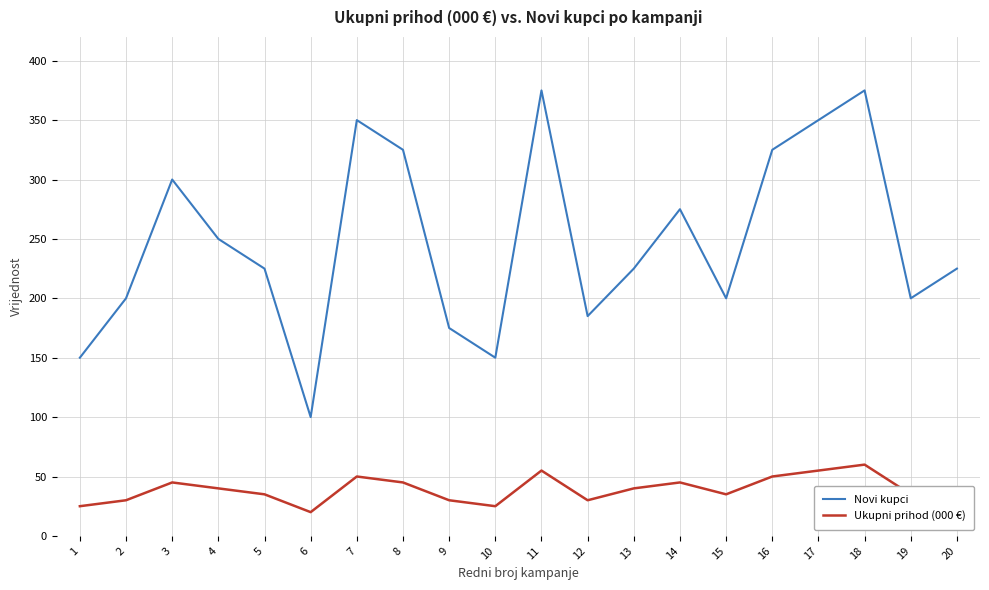

At which label does Novi kupci first exceed 225?

3